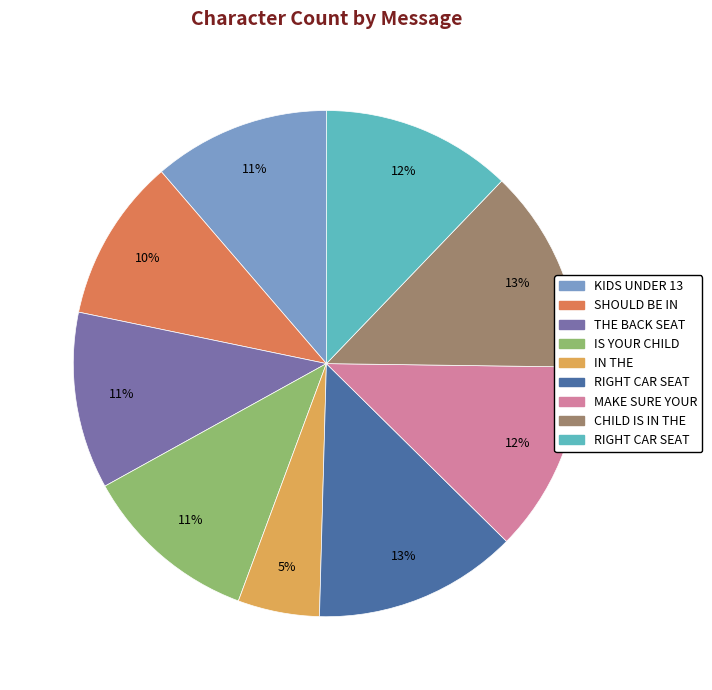

Does any single category account for the majority?

No